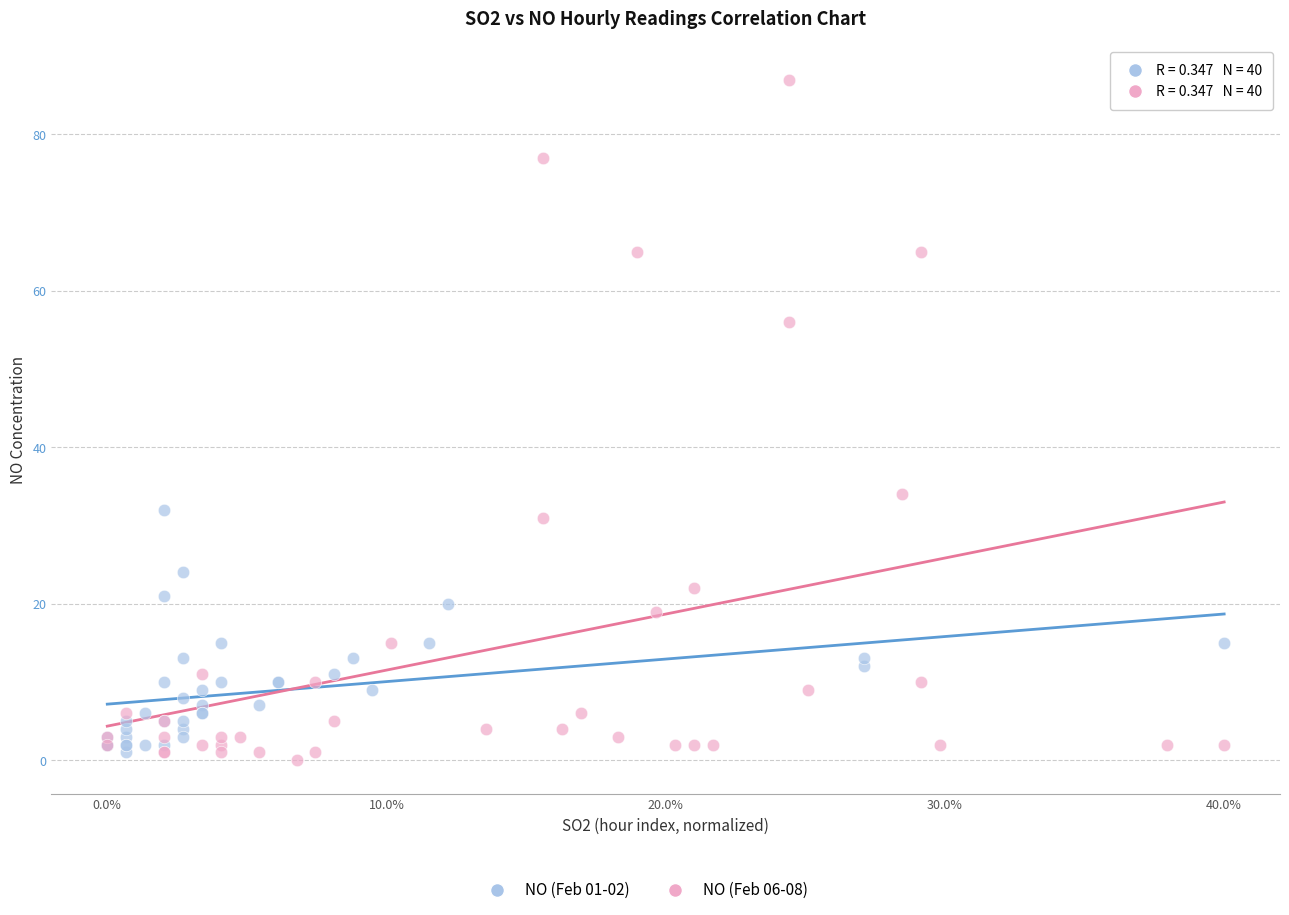

Which series reaches the maximum Y coordinate?

NO (Feb 06-08)